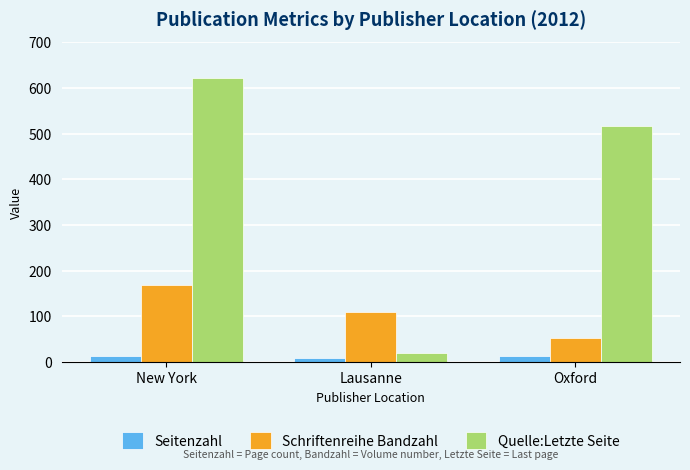

What is the label of the 3rd bar from the left?

Oxford